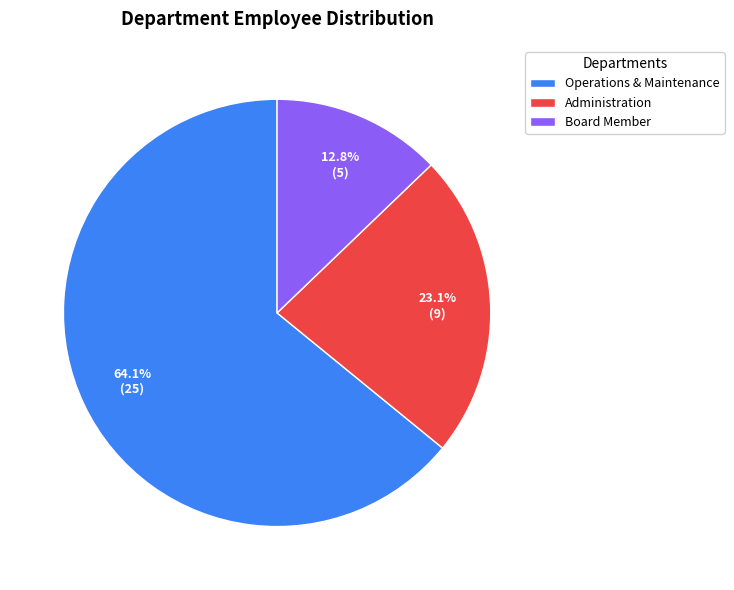

Rank the categories by value from lowest to highest.

Board Member, Administration, Operations & Maintenance